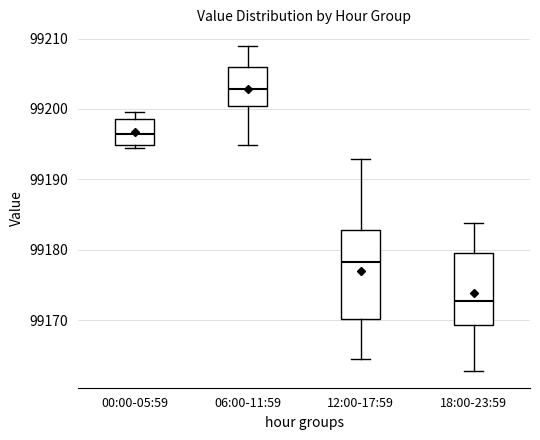

Reading left to right, read every box against the y-axis: the position of its median line, the range the box covers, and the ends of its whiskers. The values are not printed on the chart, so give them approximately, as read against the axis.

00:00-05:59: median 99196, box 99195 to 99199, whiskers 99194 to 99200
06:00-11:59: median 99203, box 99200 to 99206, whiskers 99195 to 99209
12:00-17:59: median 99178, box 99170 to 99183, whiskers 99165 to 99193
18:00-23:59: median 99173, box 99169 to 99180, whiskers 99163 to 99184